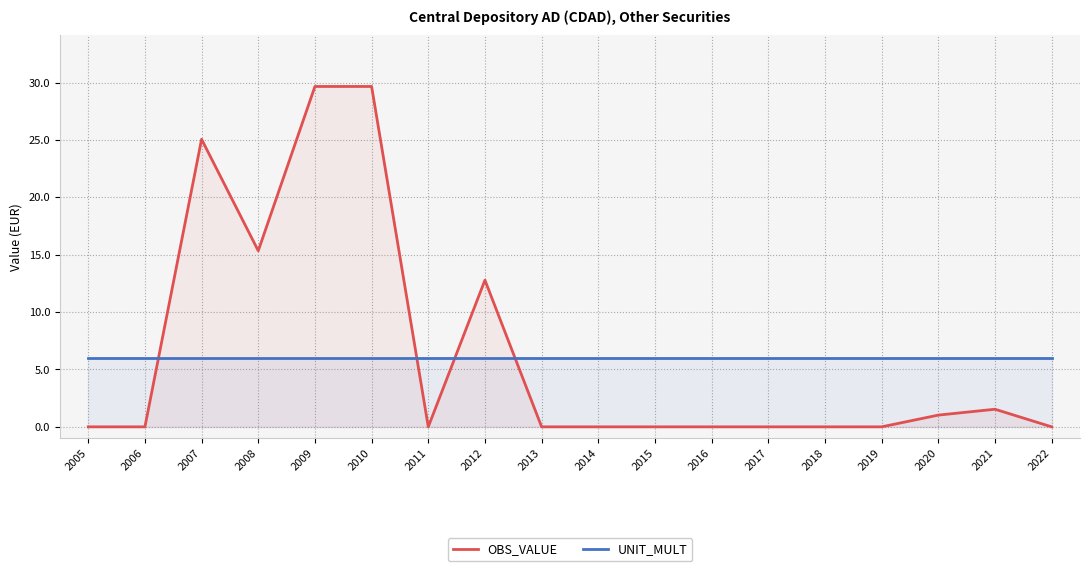

Count the number of categories in the chart.

18